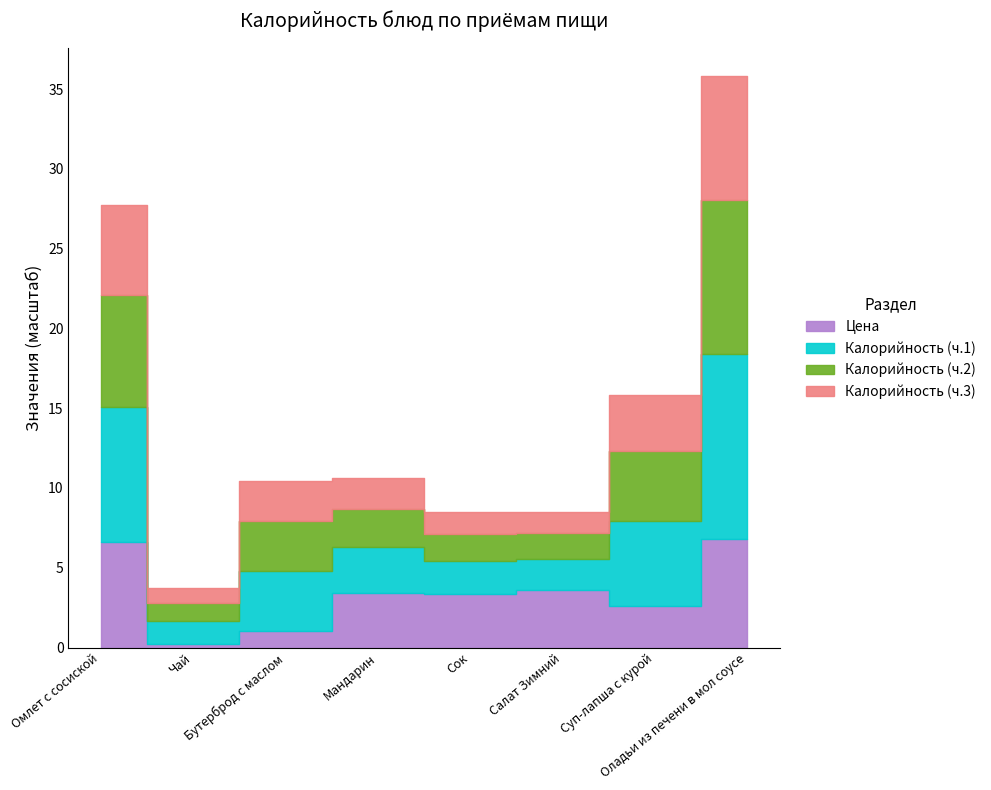

Which series has the largest total across all categories?

Калорийность